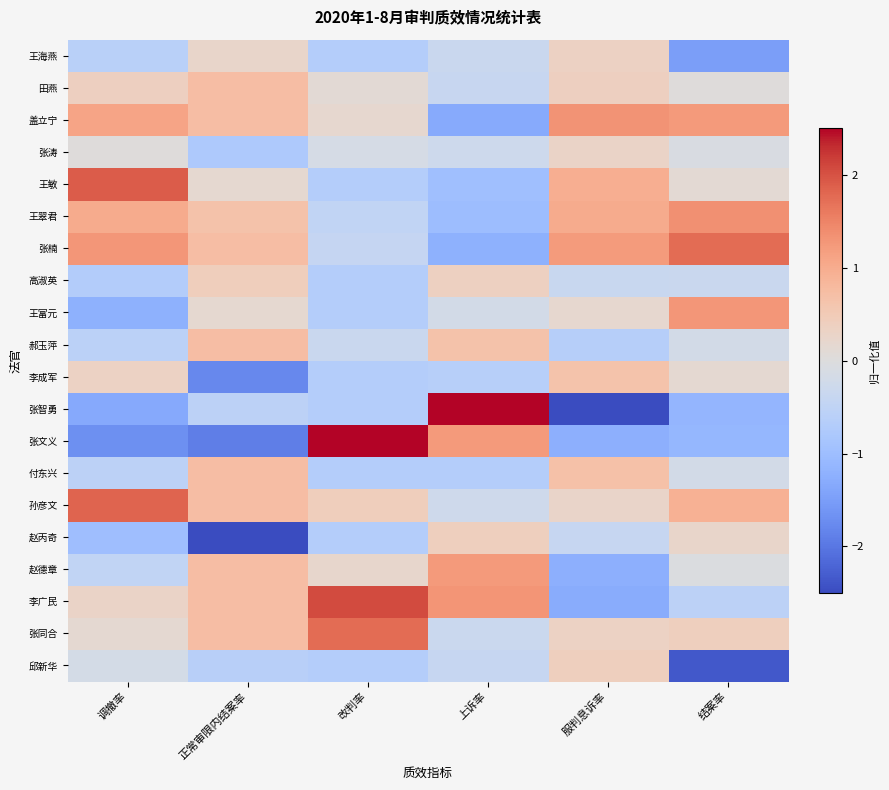

At which category does the chart reach its peak across all series?

上诉率